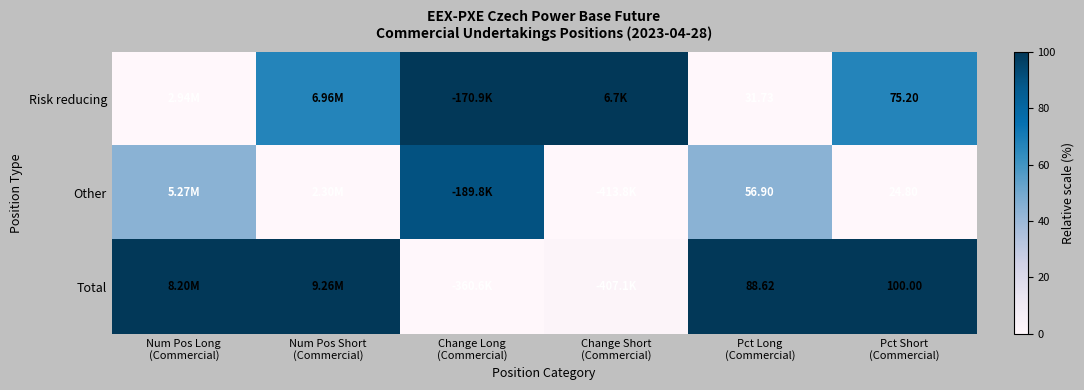

Rank the series at Num Pos Short (Commercial) from lowest to highest value.

Other, Risk reducing, Total